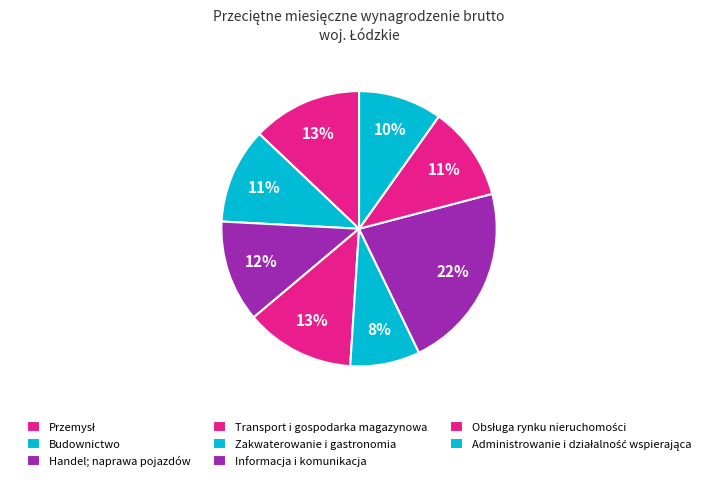

How much of the chart is everything except Zakwaterowanie i gastronomia?

91.8%